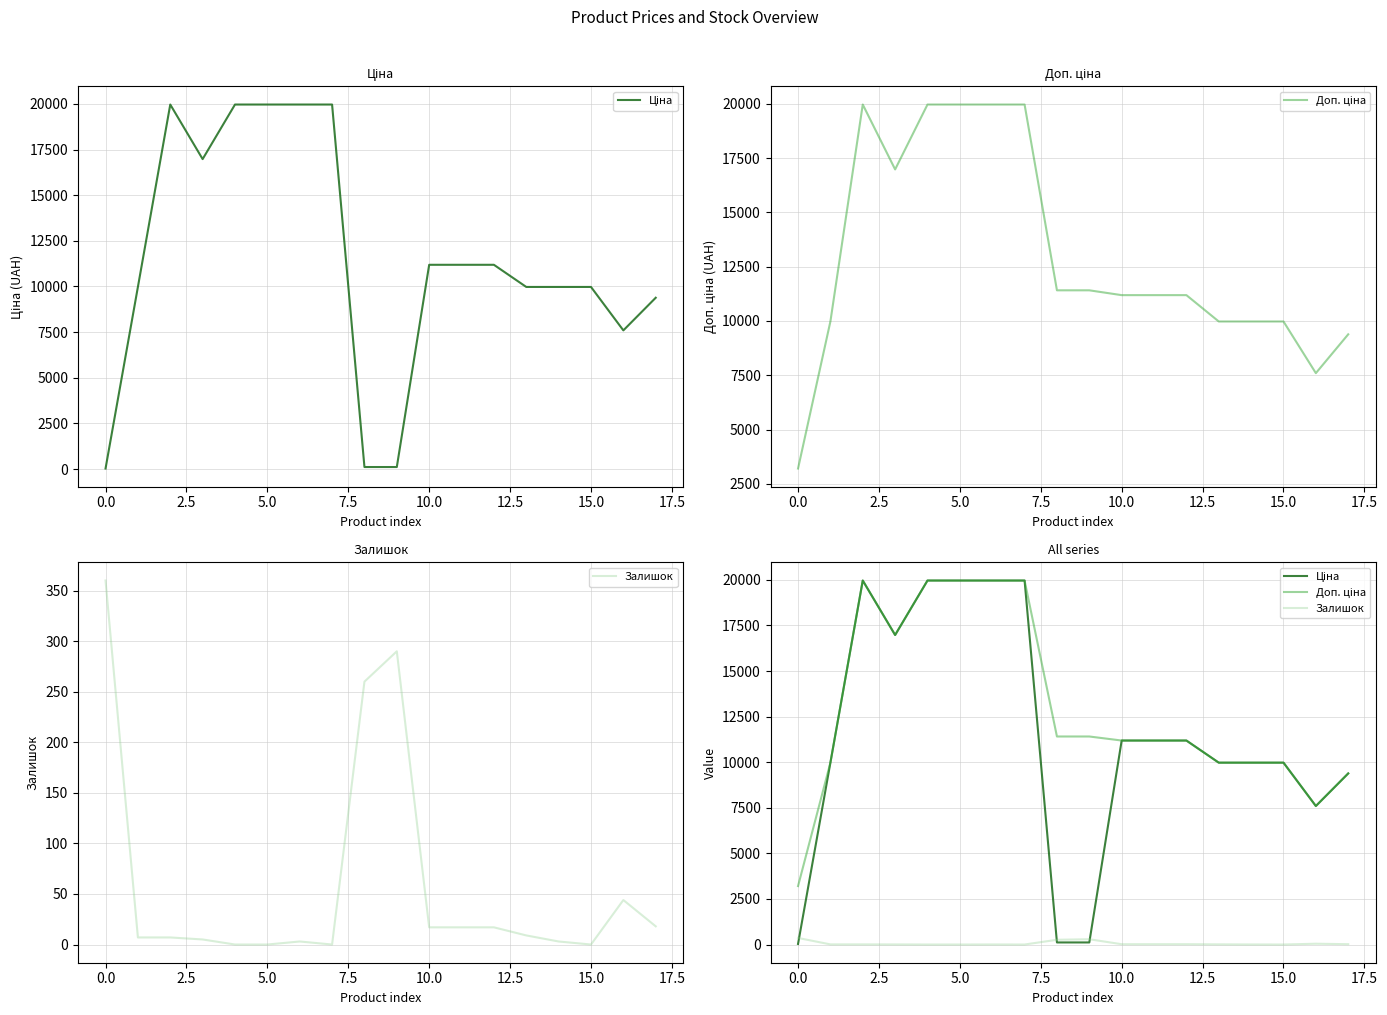

How many values in the Залишок series are below 9?

9